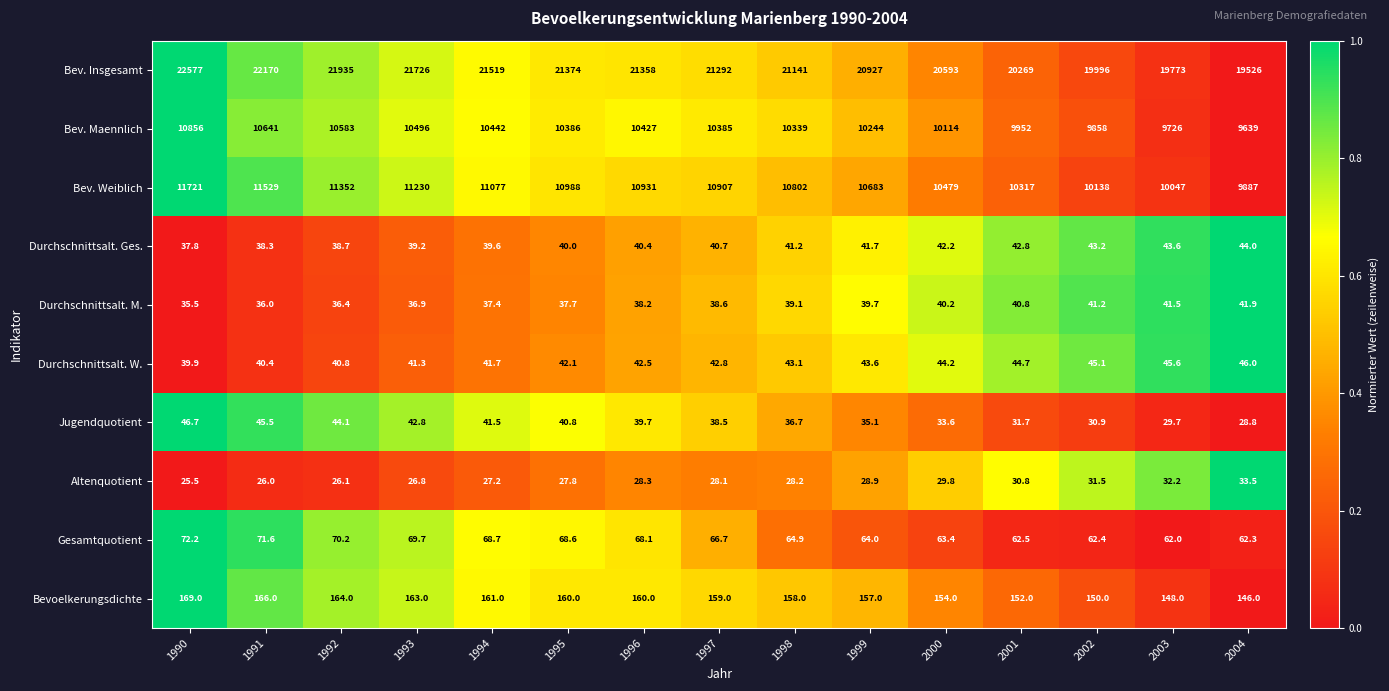

What is the difference between the second highest and minimum values in the Bev. Insgesamt series?

2644.0